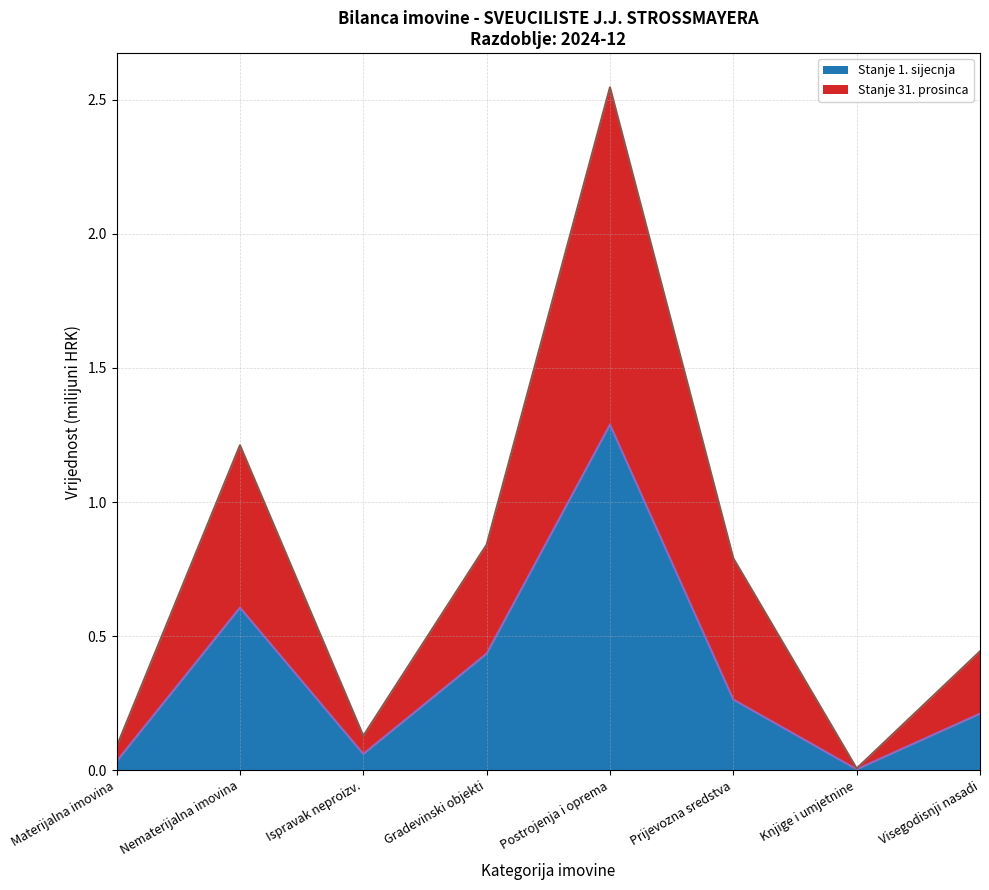

True or false: Stanje 31. prosinca and Stanje 1. sijecnja intersect in this chart.

False